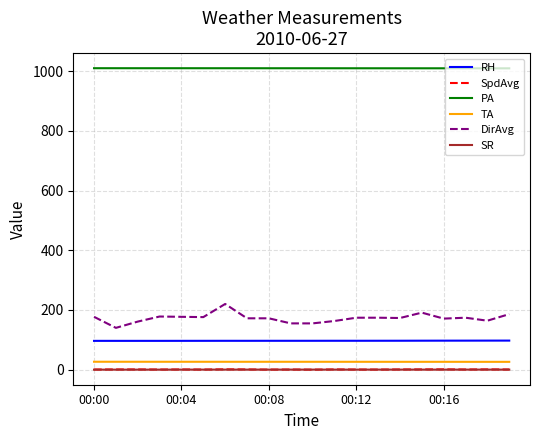

True or false: TA and DirAvg cross at least once.

False